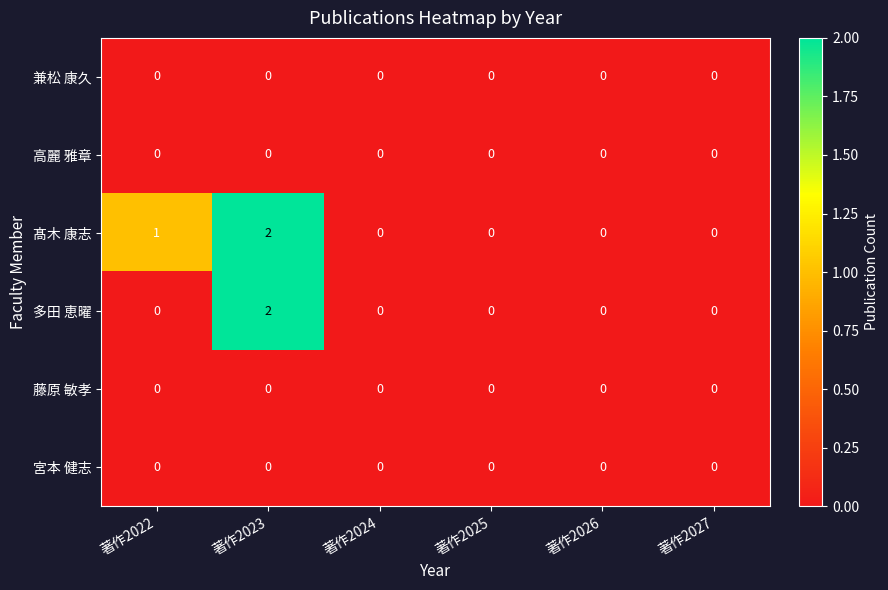

Which series changed the most between 著作2022 and 著作2023?

多田 恵曜